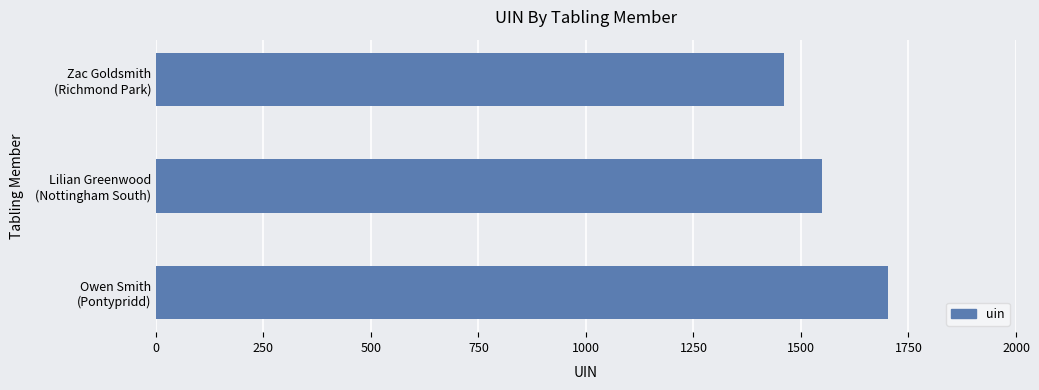

What is the average value?

1571